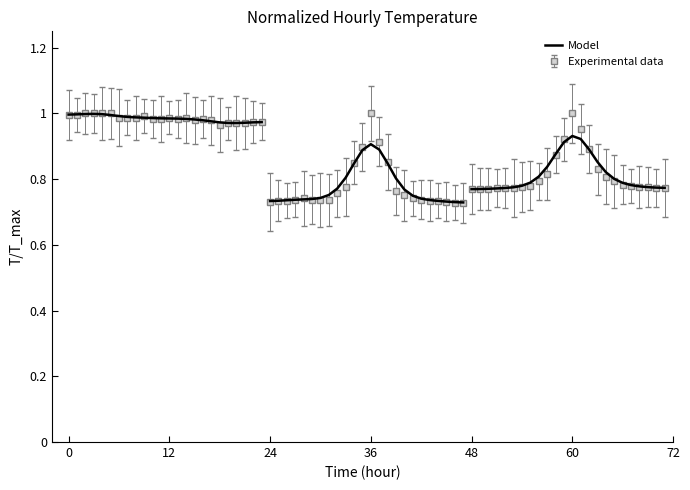

How many lines are shown in the chart?

1